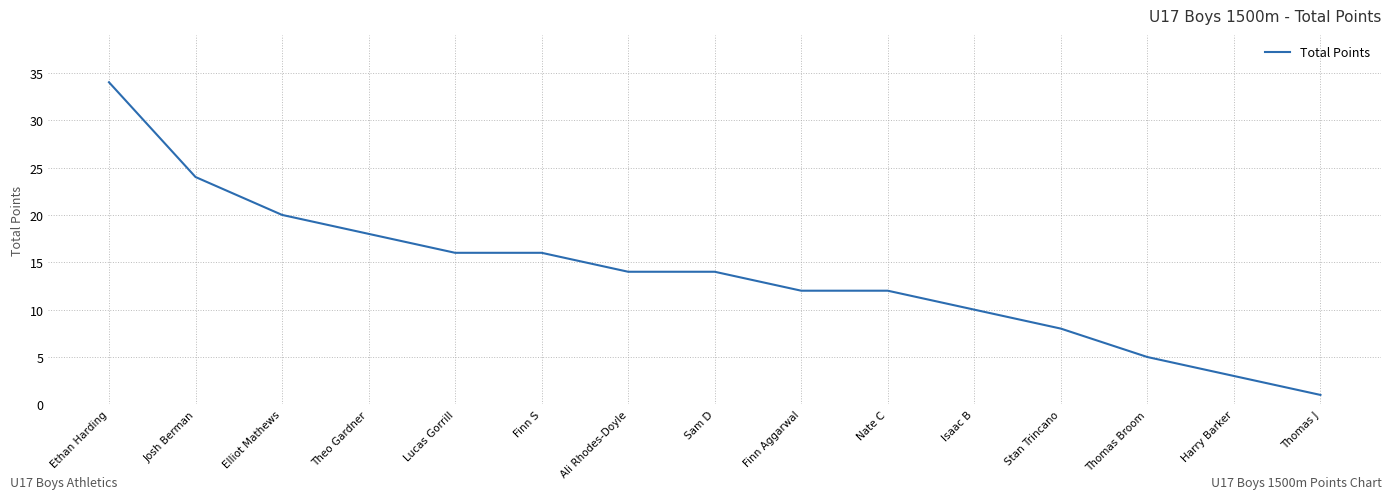

Approximately how many times larger is the value at Lucas Gorrill compared to Nate C?

1.3